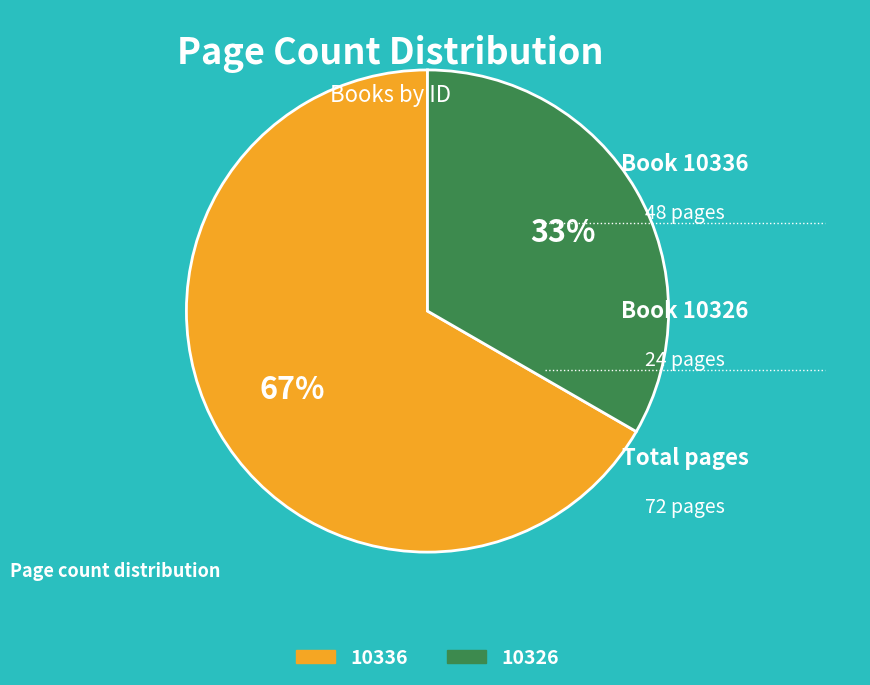

To the nearest percent, what is the combined percentage of 10336 and 10326?

100%